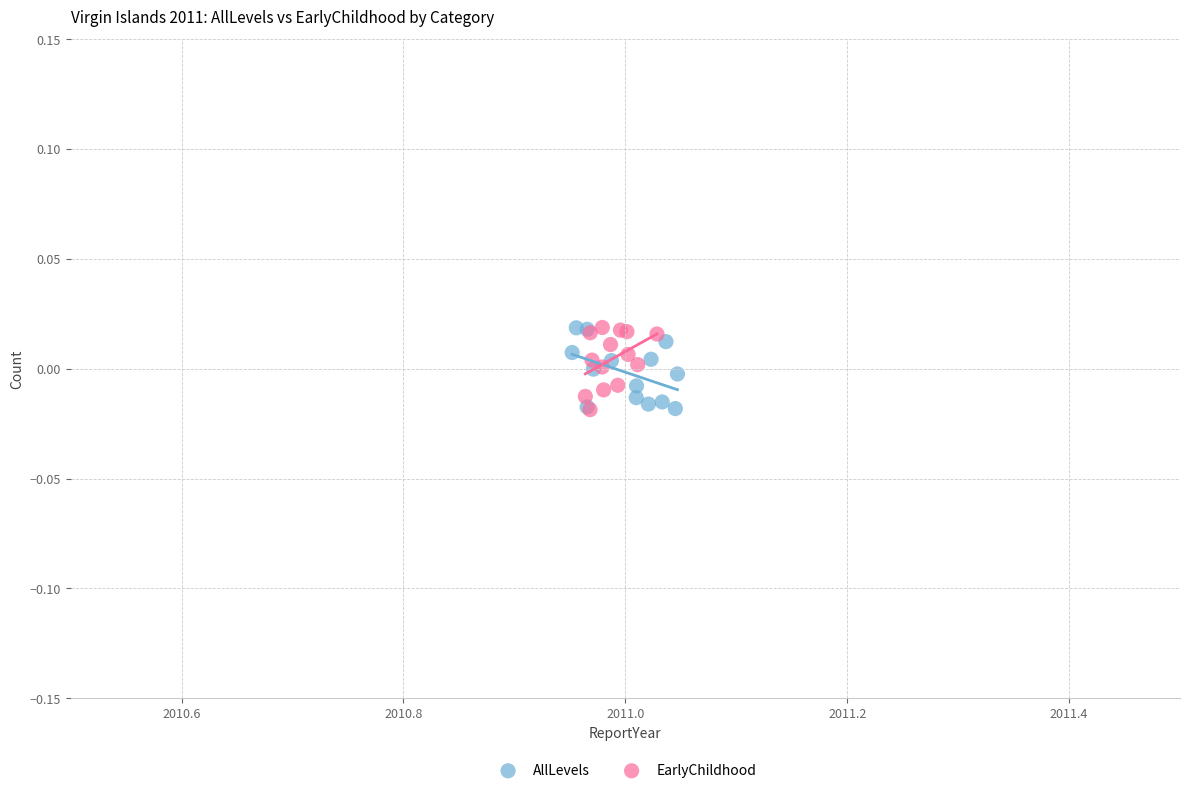

What are all the series names shown in the legend?

AllLevels, EarlyChildhood